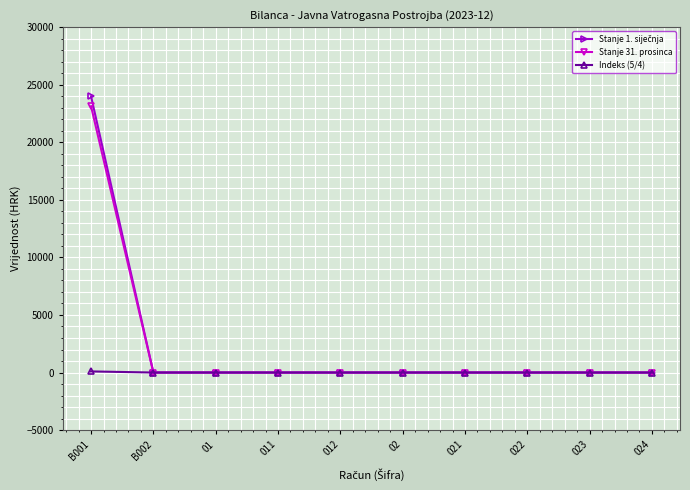

What is the label of the 9th point from the right?

B002